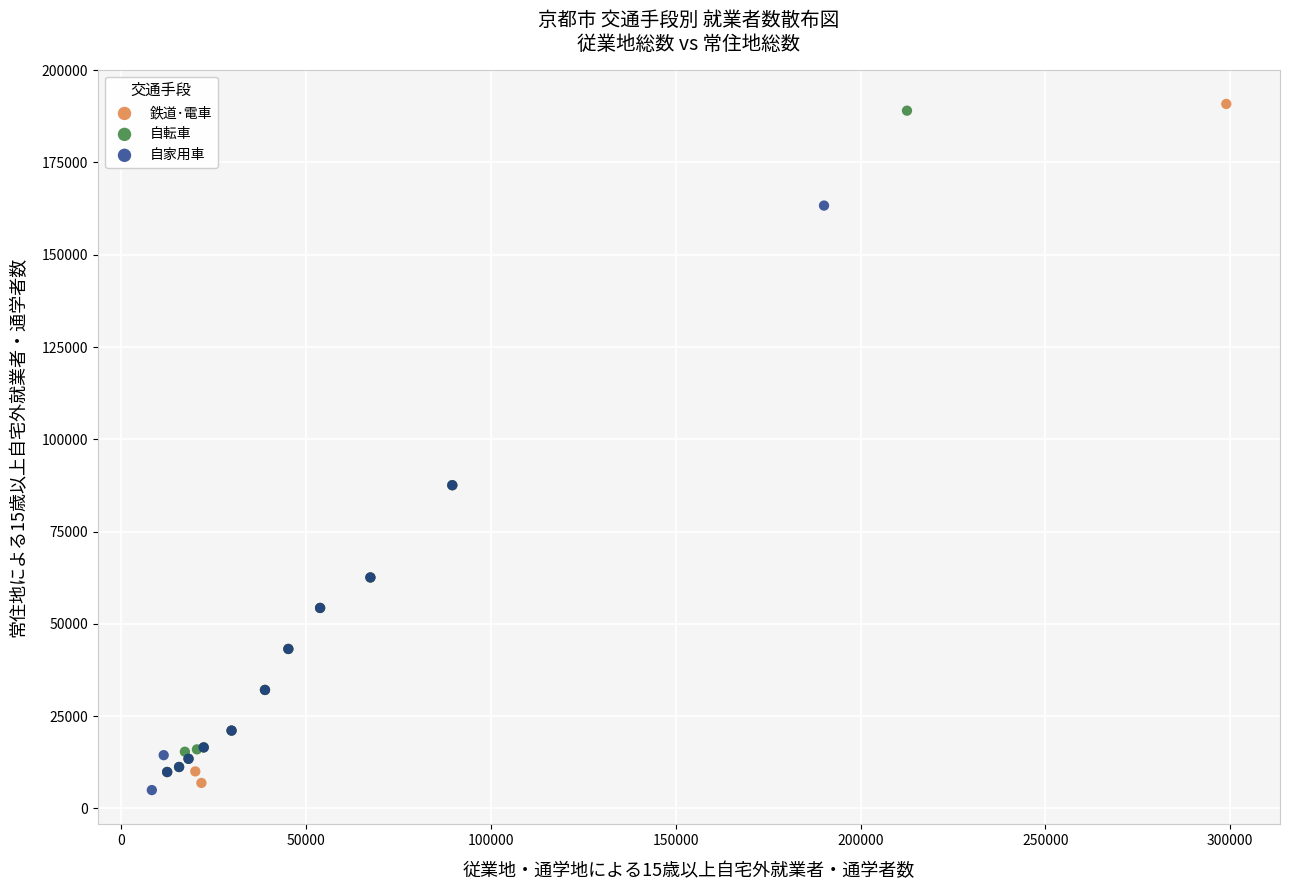

Which series reaches the maximum Y coordinate?

鉄道･電車